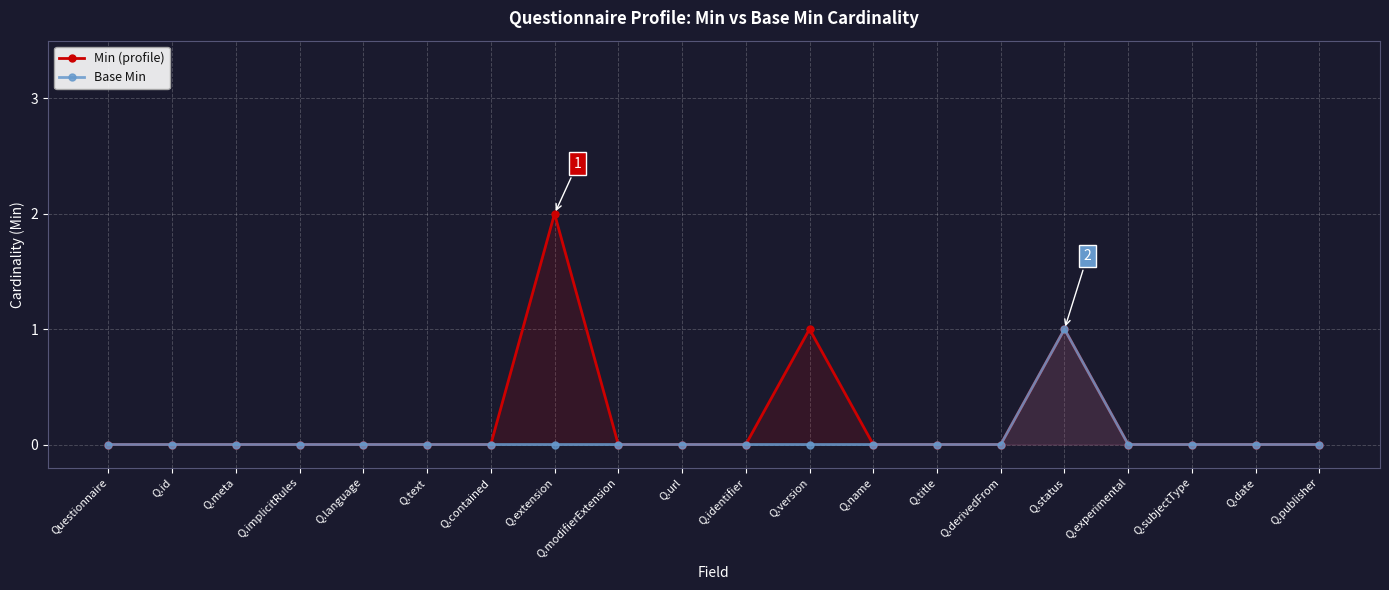

Rank the series by their average value, from highest to lowest.

Min (profile), Base Min